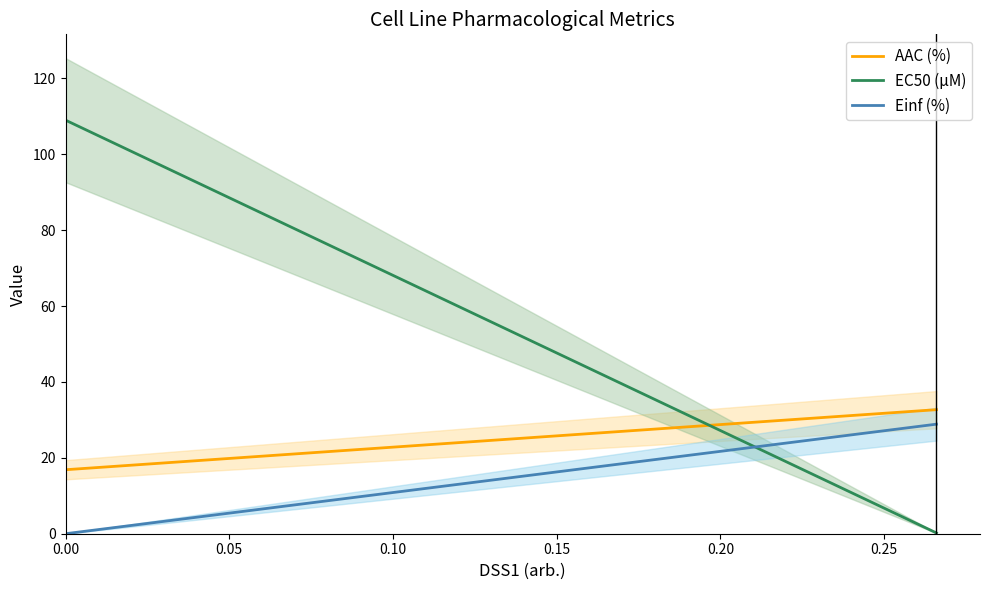

How many lines are shown in the chart?

3